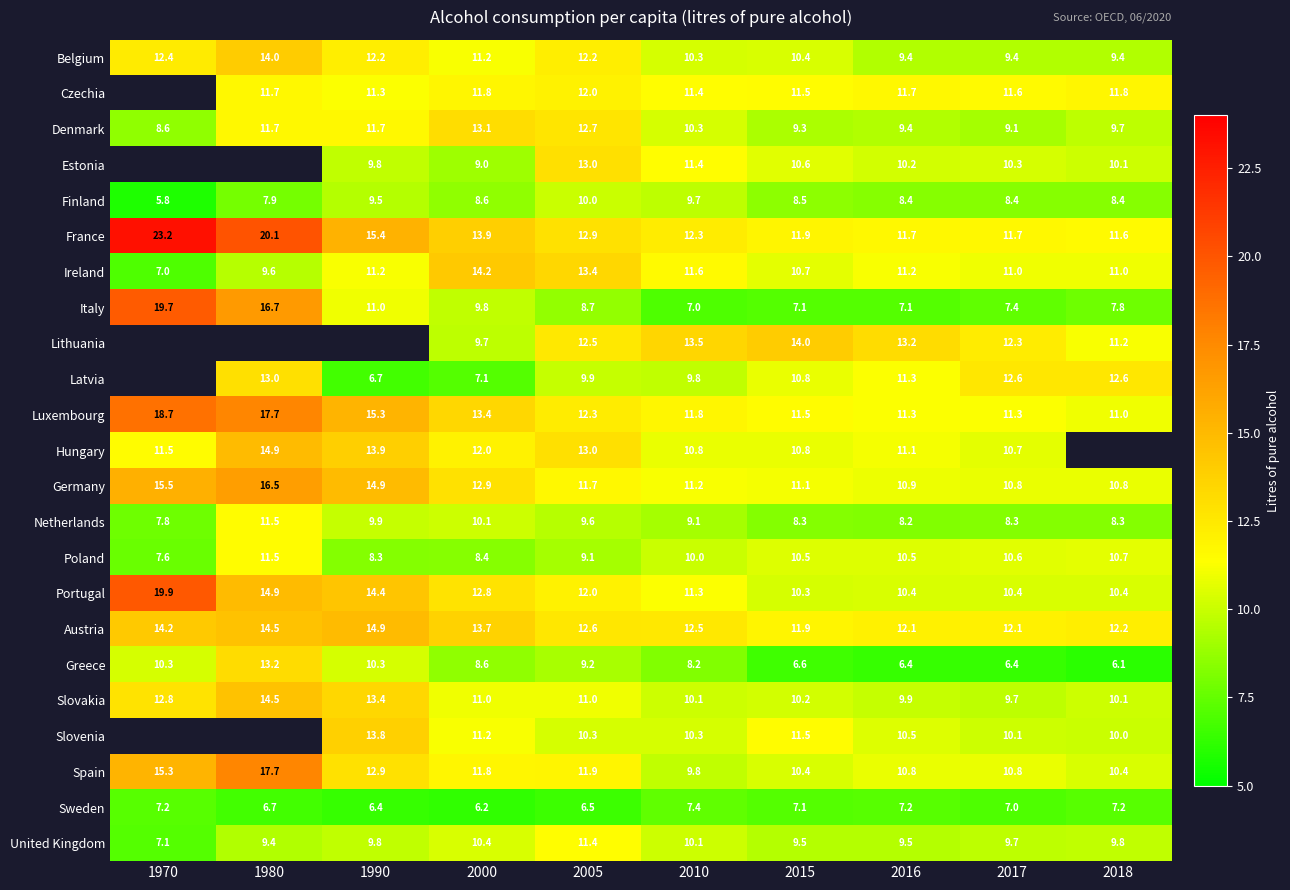

Is it true that Germany equals 11.1 at 2015?

True